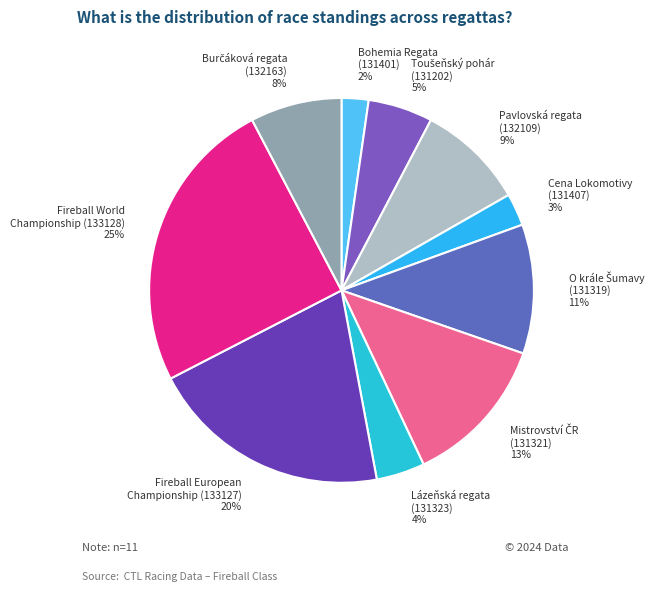

How many segments does this pie chart have?

10